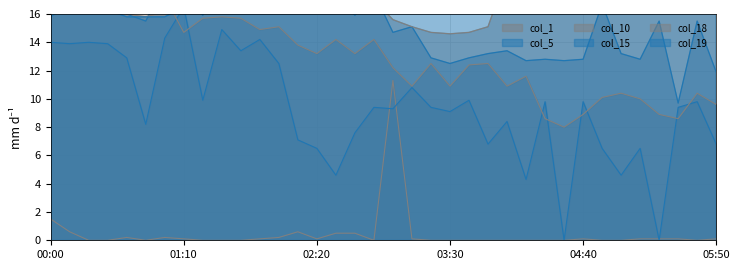

What is the label of the 34th point from the left?

05:30